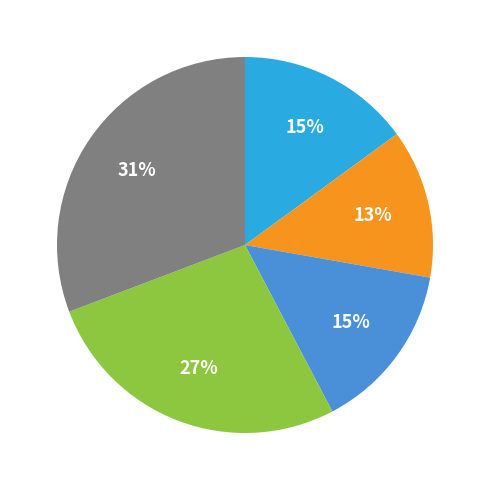

To the nearest percent, what is the average slice percentage?

20%